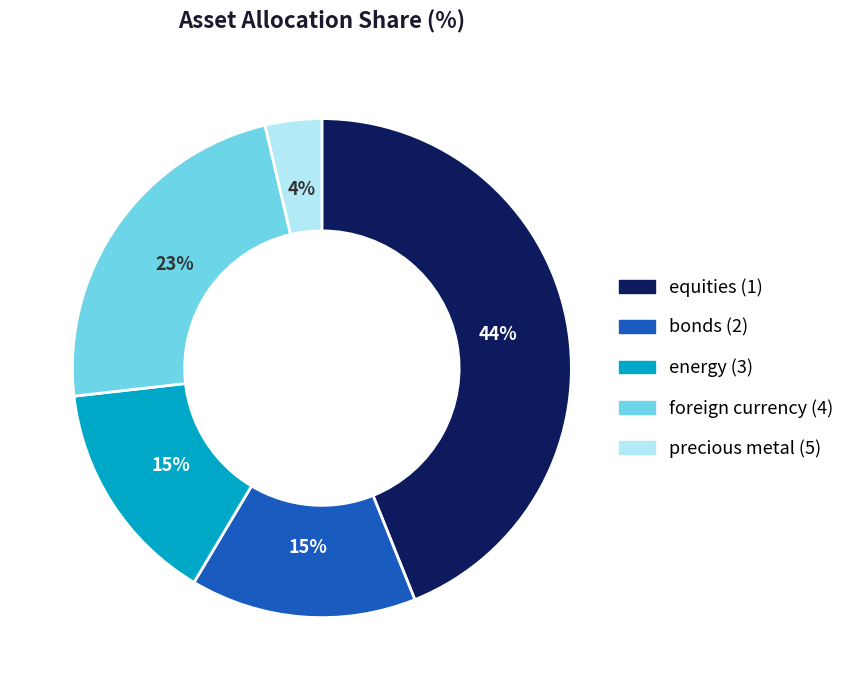

To the nearest percent, what portion does energy (3) represent?

15%